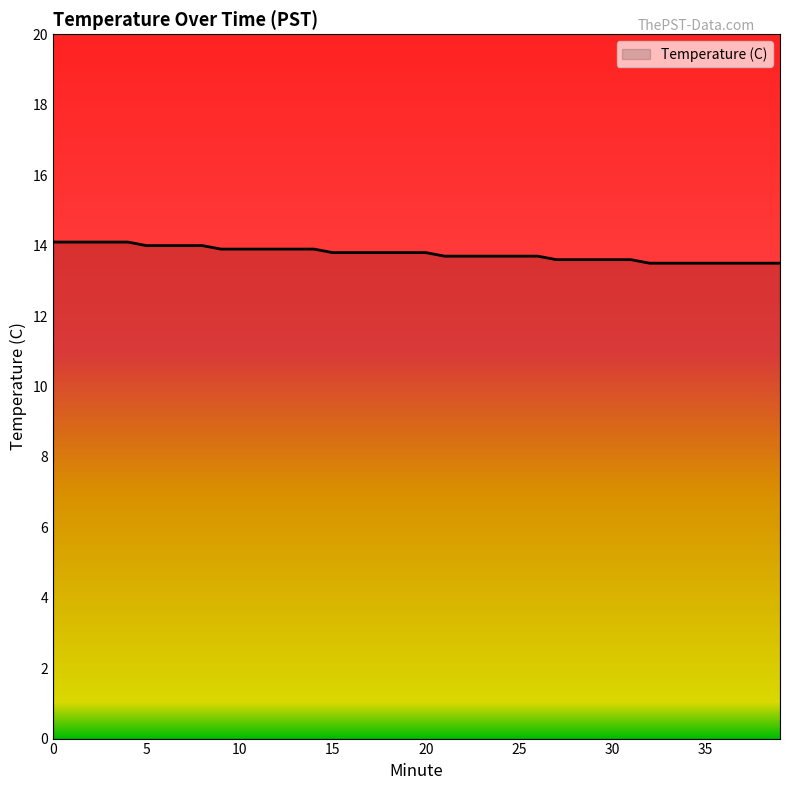

What is the greatest value displayed?

14.1